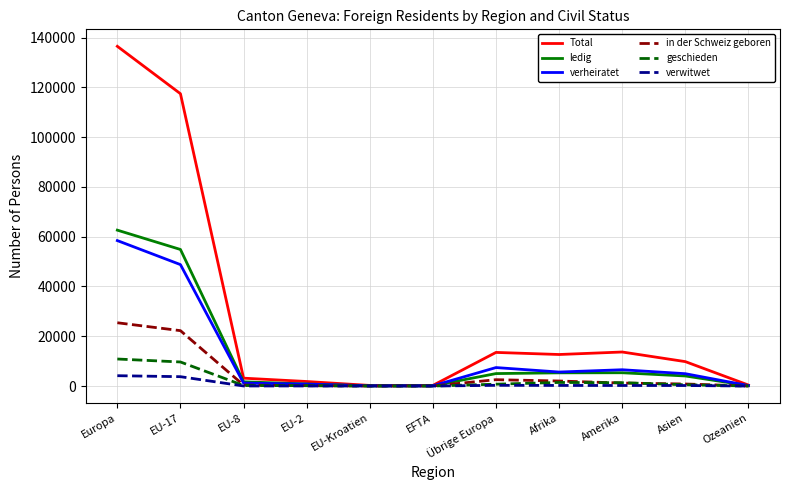

What is the highest value of the in der Schweiz geboren series?

25429